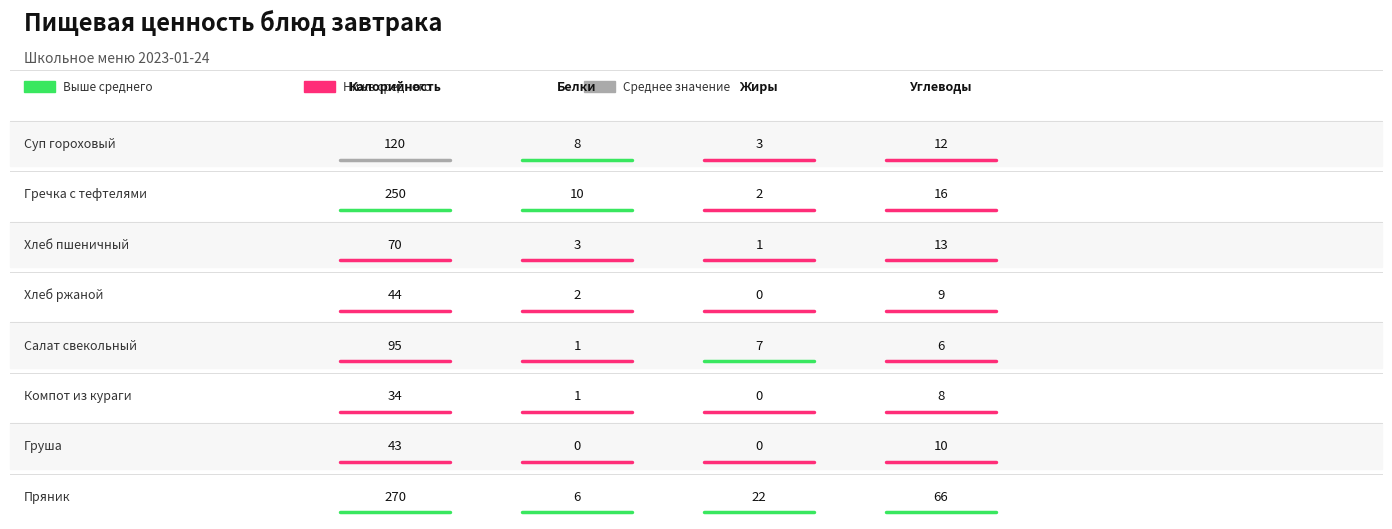

Reading left to right, transcribe all the data shown in this chart.

Суп гороховый: 120	8	3	12
Гречка с тефтелями: 250	10	2	16
Хлеб пшеничный: 70	3	1	13
Хлеб ржаной: 44	2	0	9
Салат свекольный: 95	1	7	6
Компот из кураги: 34	1	0	8
Груша: 43	0	0	10
Пряник: 270	6	22	66